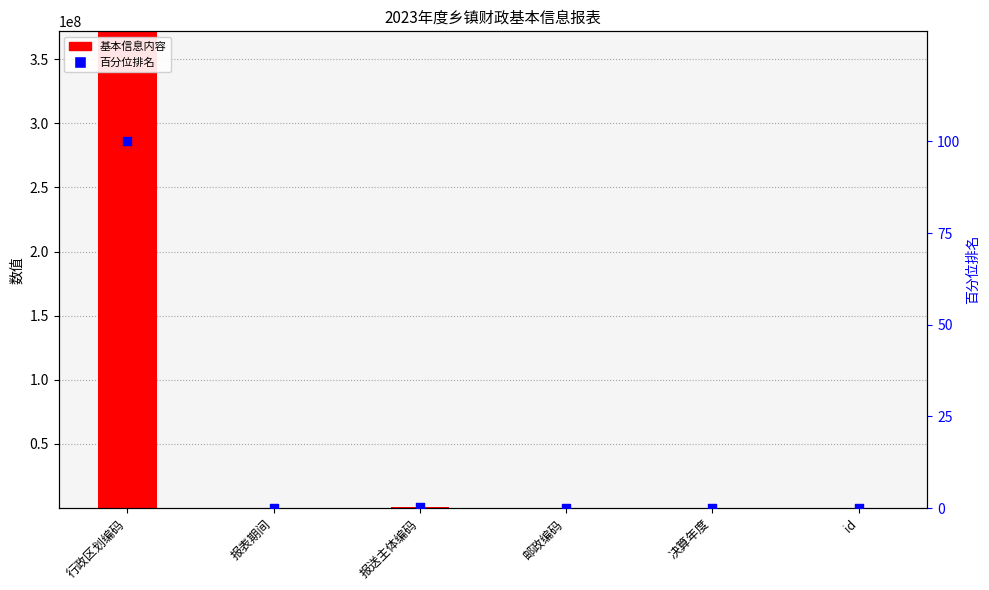

What are all the series names shown in the legend?

基本信息内容, 百分位排名